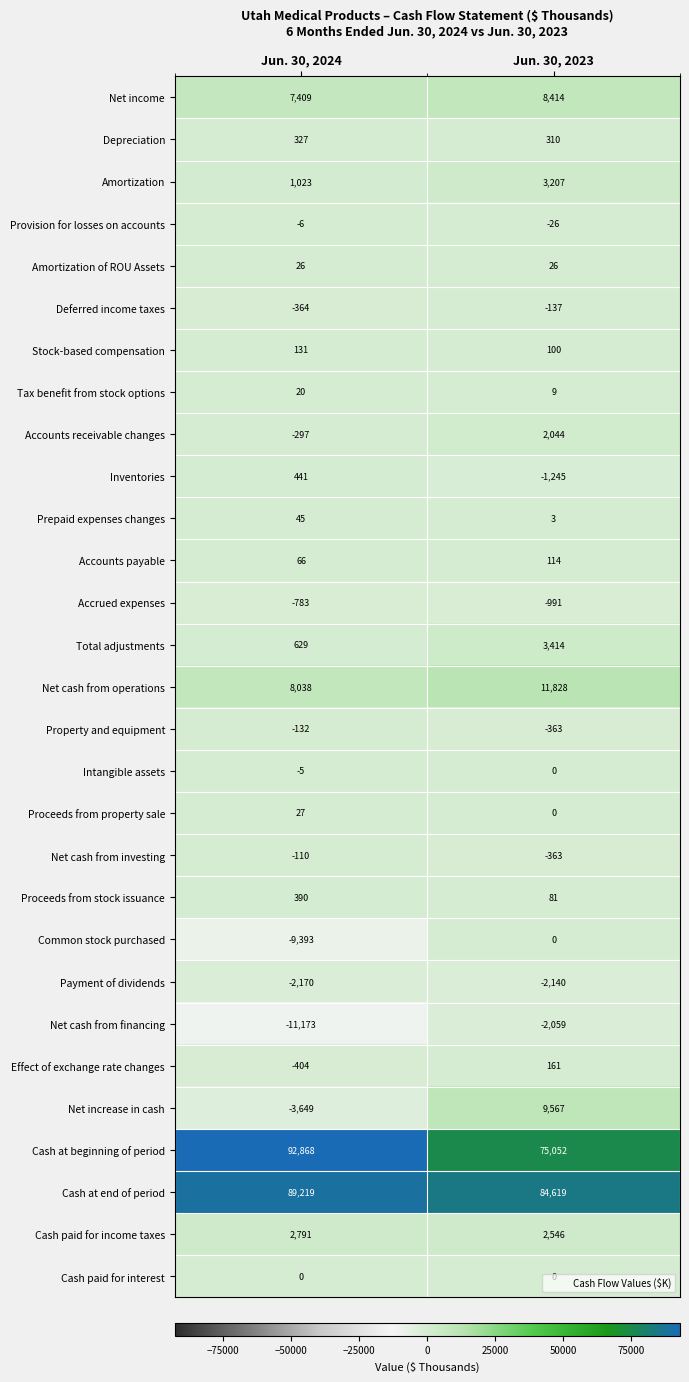

Which category has the lowest value across all series?

Jun. 30, 2024